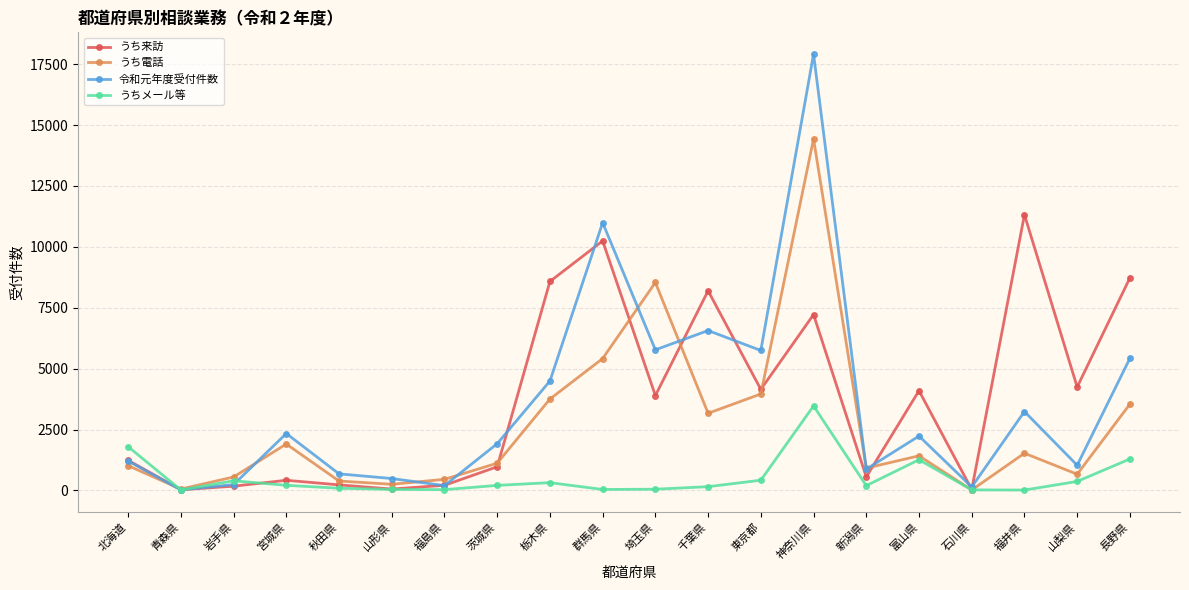

Rank the series at 宮城県 from highest to lowest value.

令和元年度受付件数, うち電話, うち来訪, うちメール等